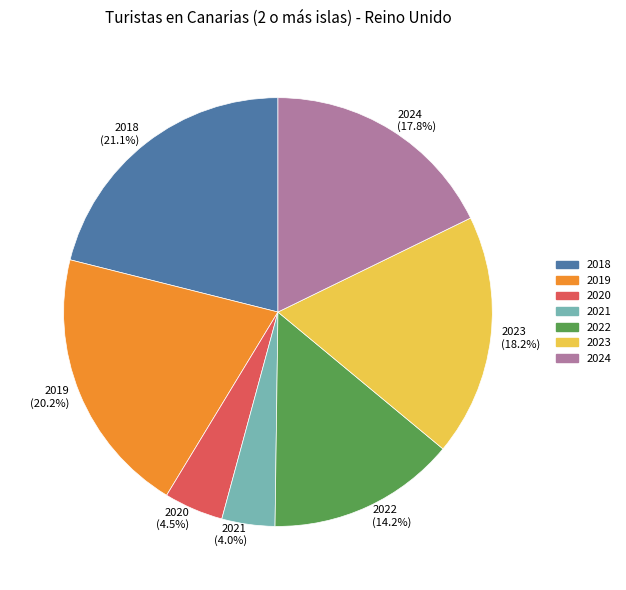

Between 2019 and 2020, which is larger?

2019